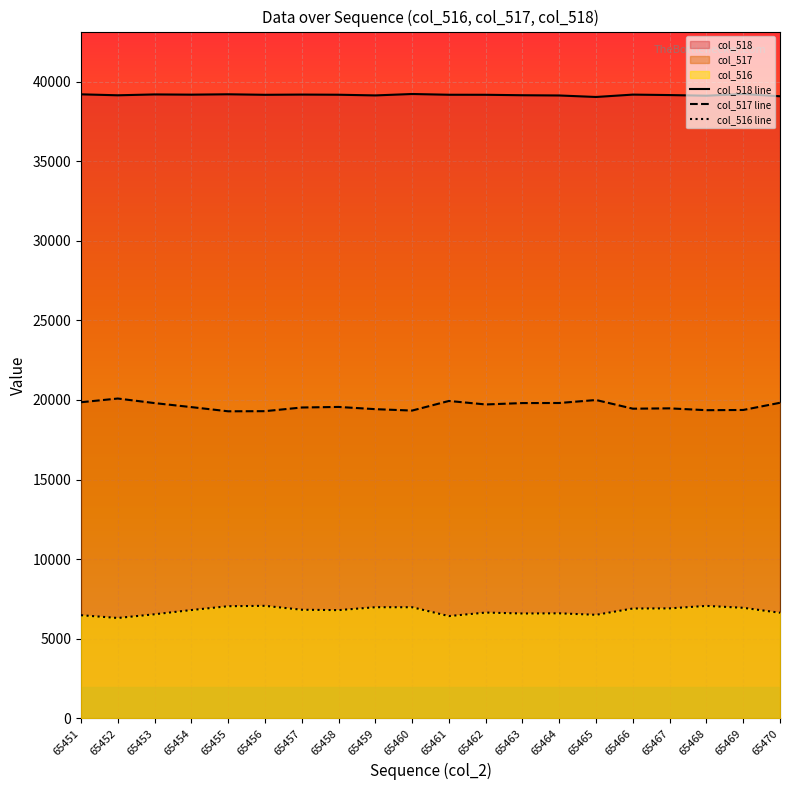

In col_518 line, how many points are higher than both neighbors (excluding endpoints)?

6